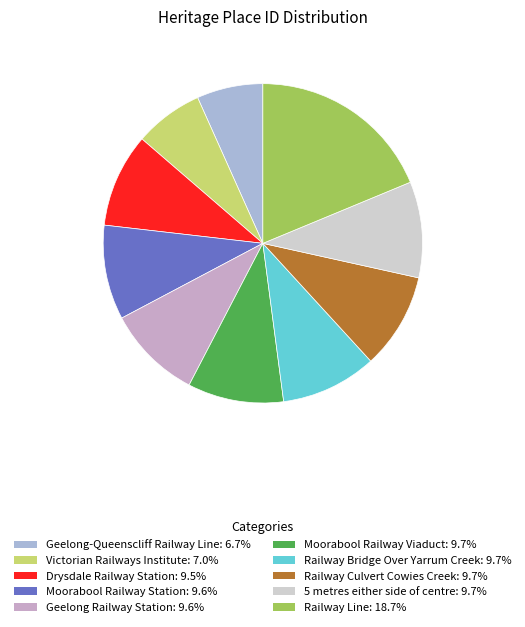

Is there a majority slice in this chart?

No